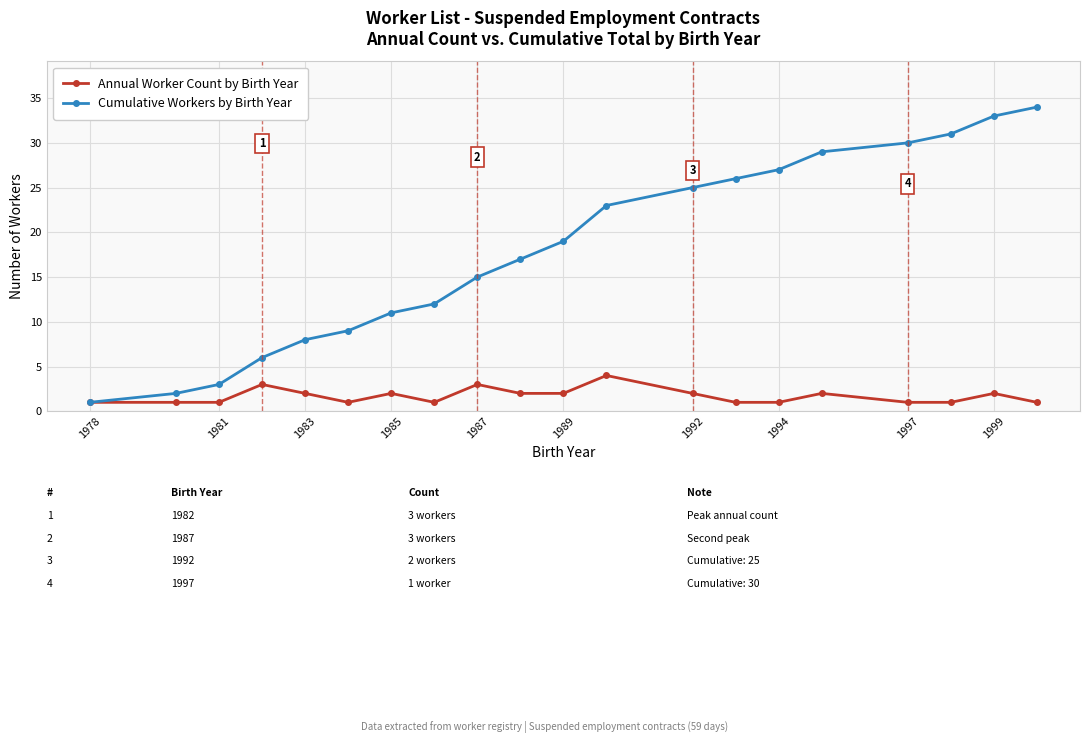

List the series in order of their overall mean, highest first.

Cumulative Workers by Birth Year, Annual Worker Count by Birth Year